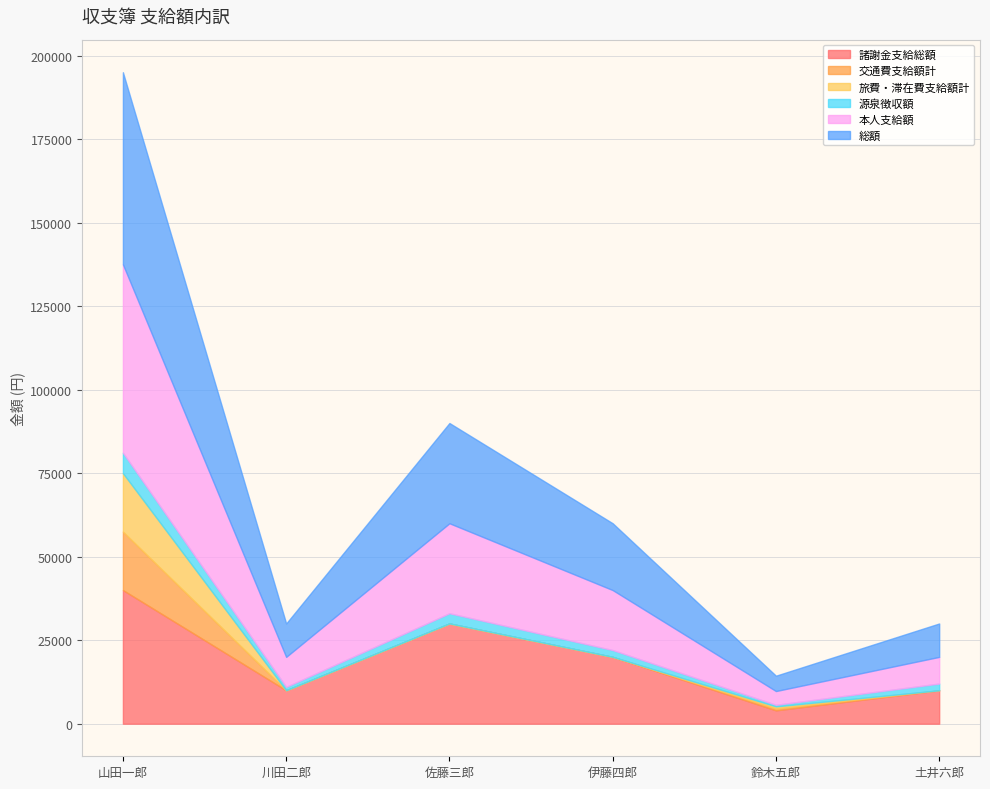

What is the sum of the 交通費支給額計 values at 伊藤四郎 and 山田一郎?

17500